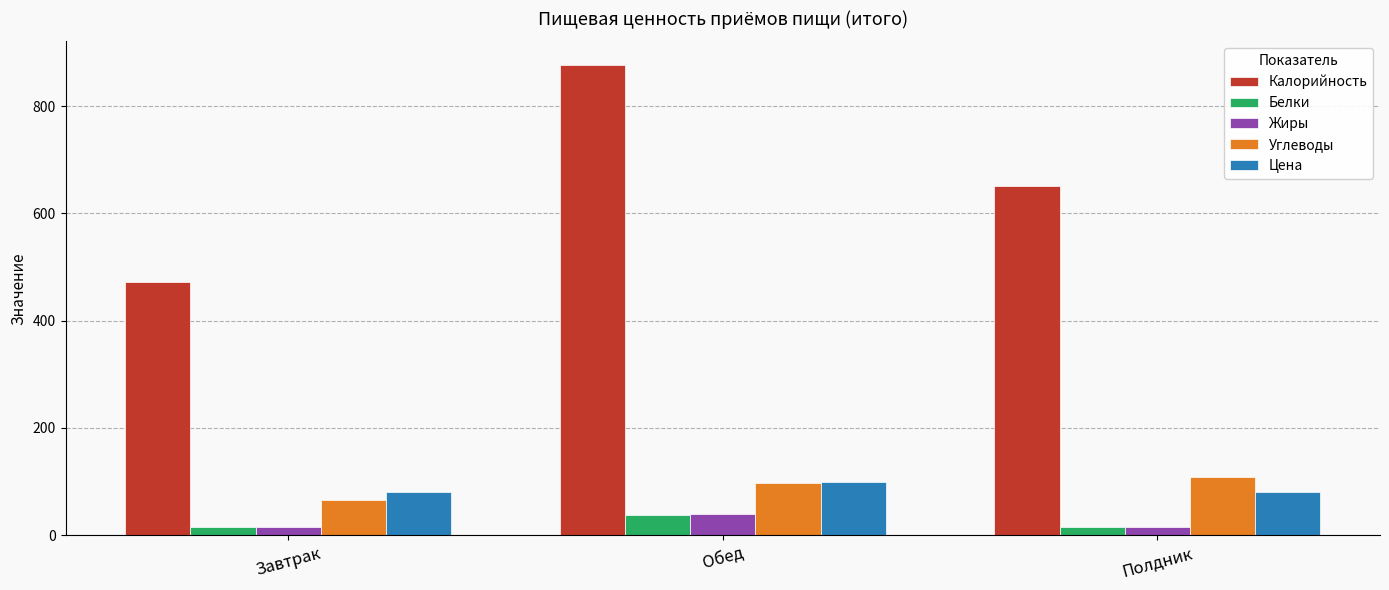

What is the difference between the maximum and minimum values in the Калорийность series?

405